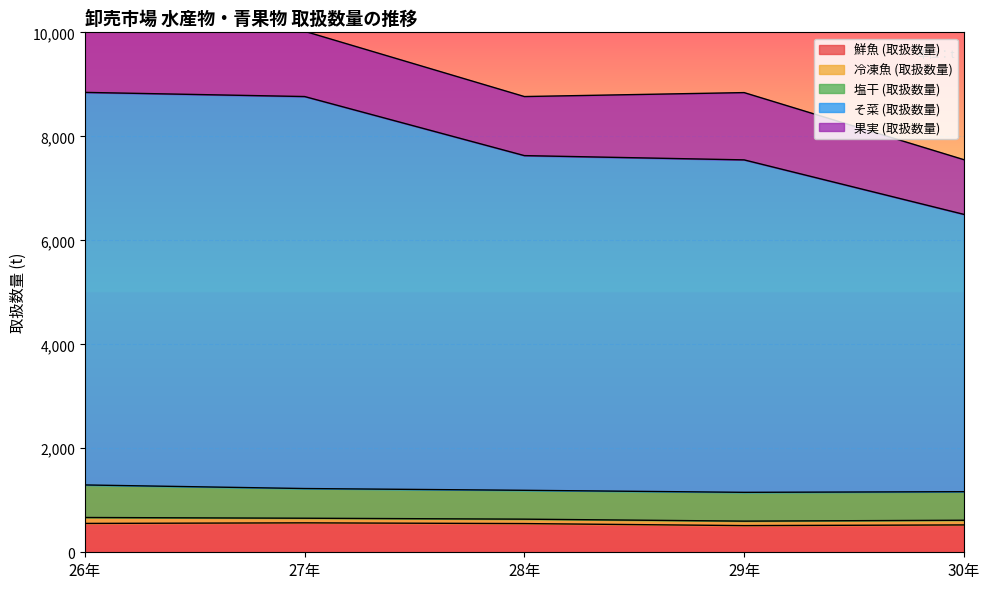

Rank the series at 28年 from lowest to highest value.

冷凍魚 (取扱数量), 鮮魚 (取扱数量), 塩干 (取扱数量), 果実 (取扱数量), そ菜 (取扱数量)